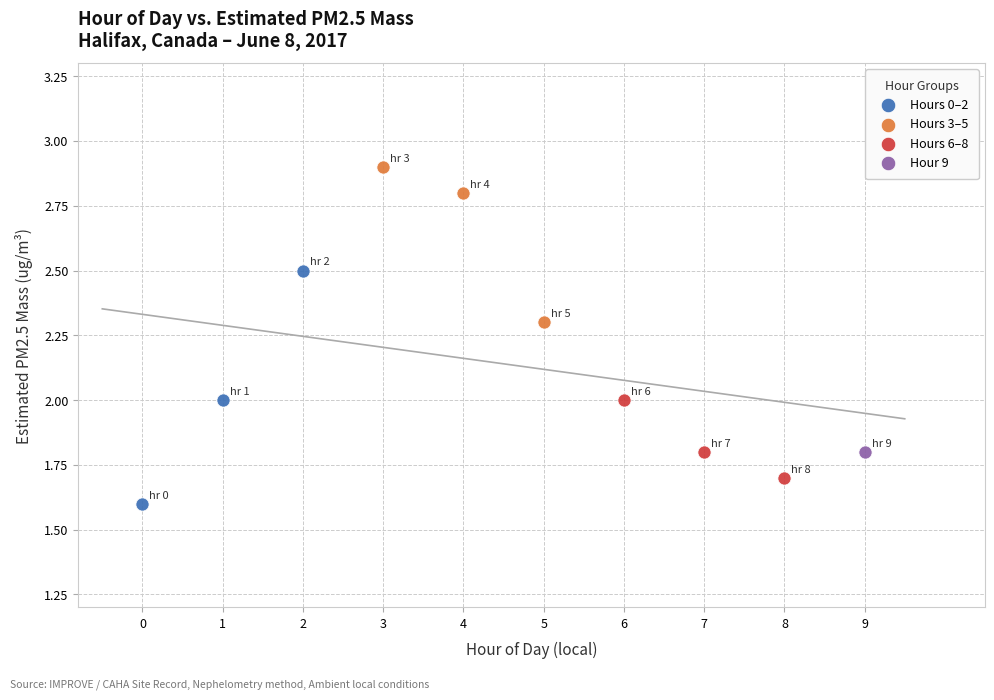

What are all the series names shown in the legend?

Hours 0–2, Hours 3–5, Hours 6–8, Hour 9